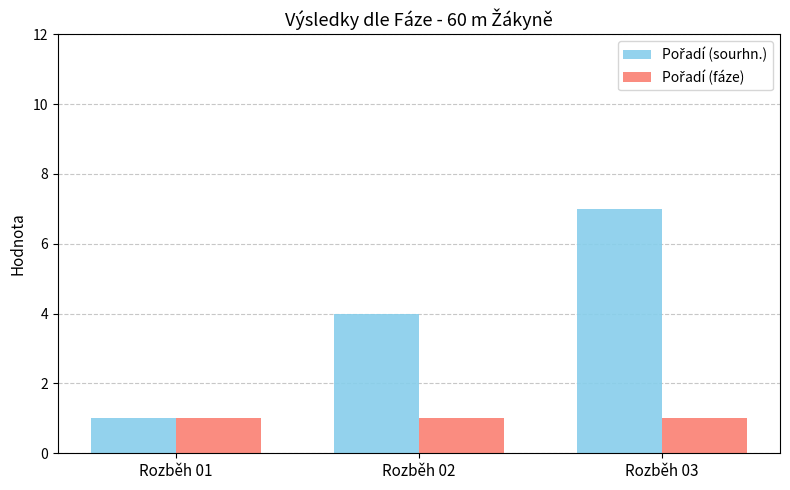

What is the total value across all series at Rozběh 03?

8